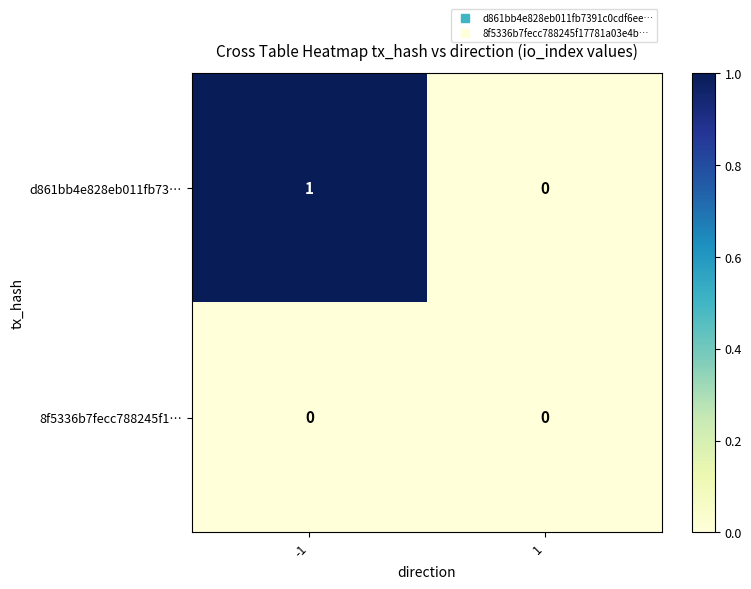

Which series has the largest total across all categories?

d861bb4e828eb011fb73…